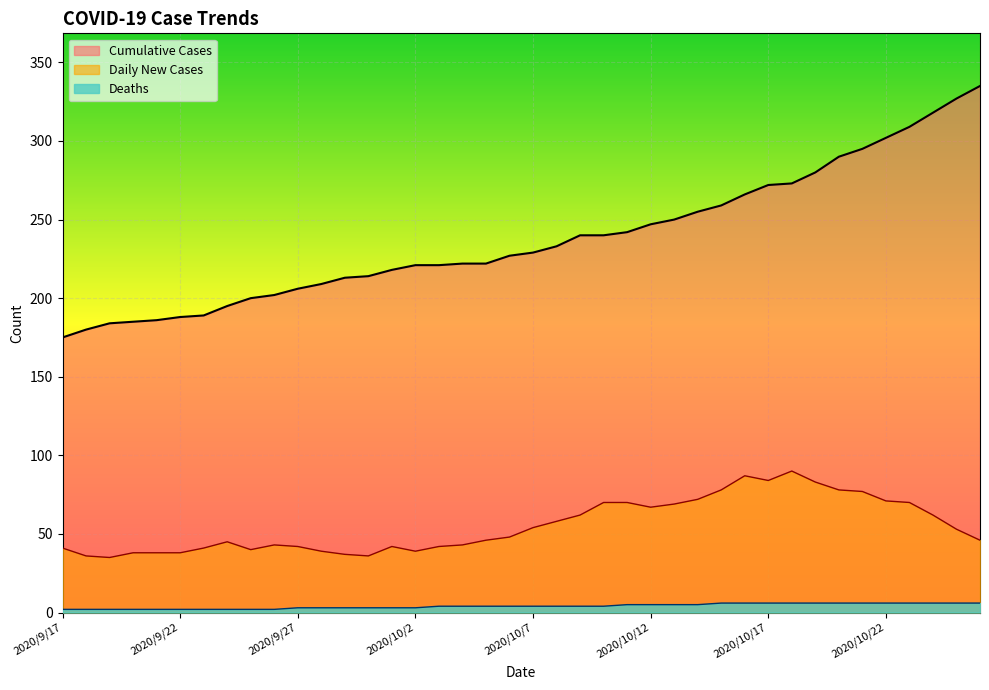

What is the value of the Cumulative Cases point at the 29th from the left?

259